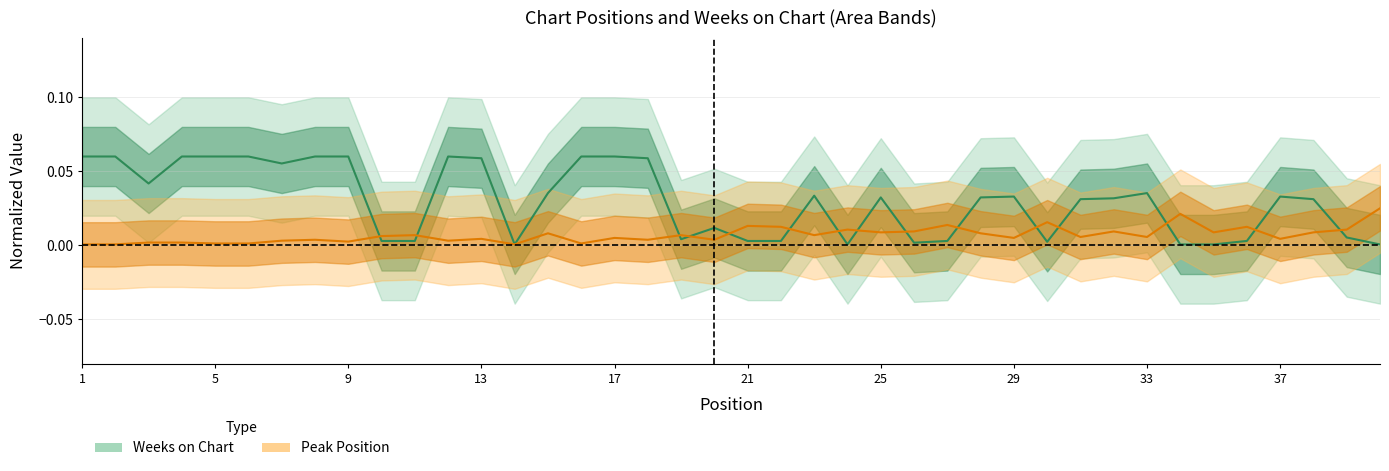

The value of Peak Position at 8 is 0.0. True or false?

False